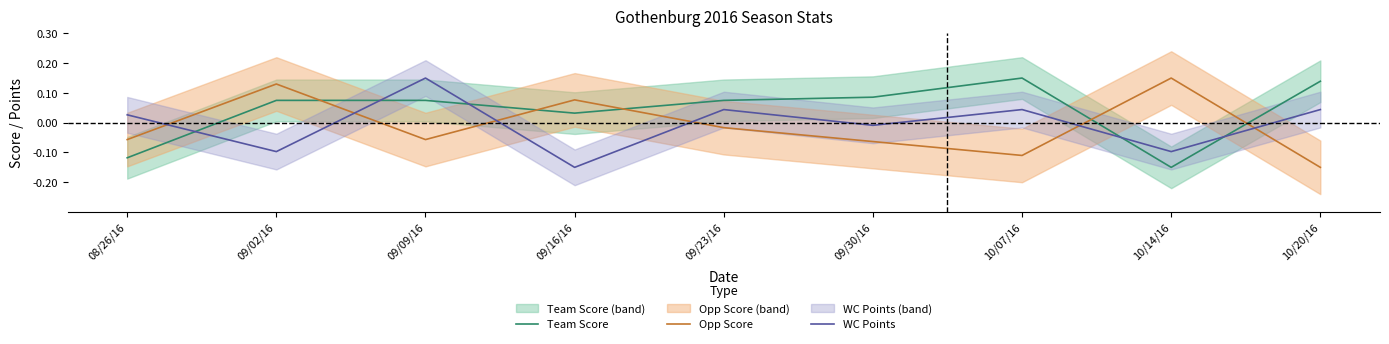

Rank the series by their maximum value, from lowest to highest.

Team Score, Opp Score, WC Points